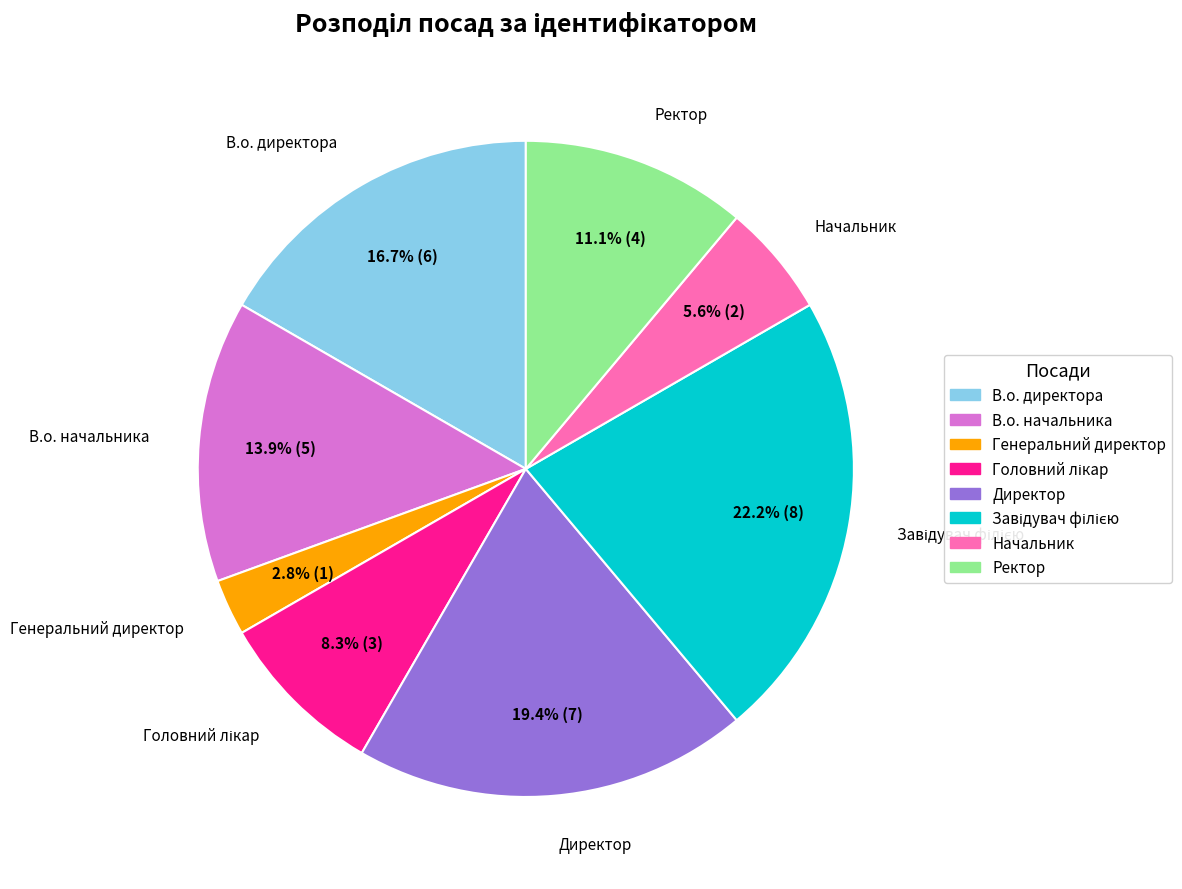

What percentage is NOT represented by Начальник?

94.4%